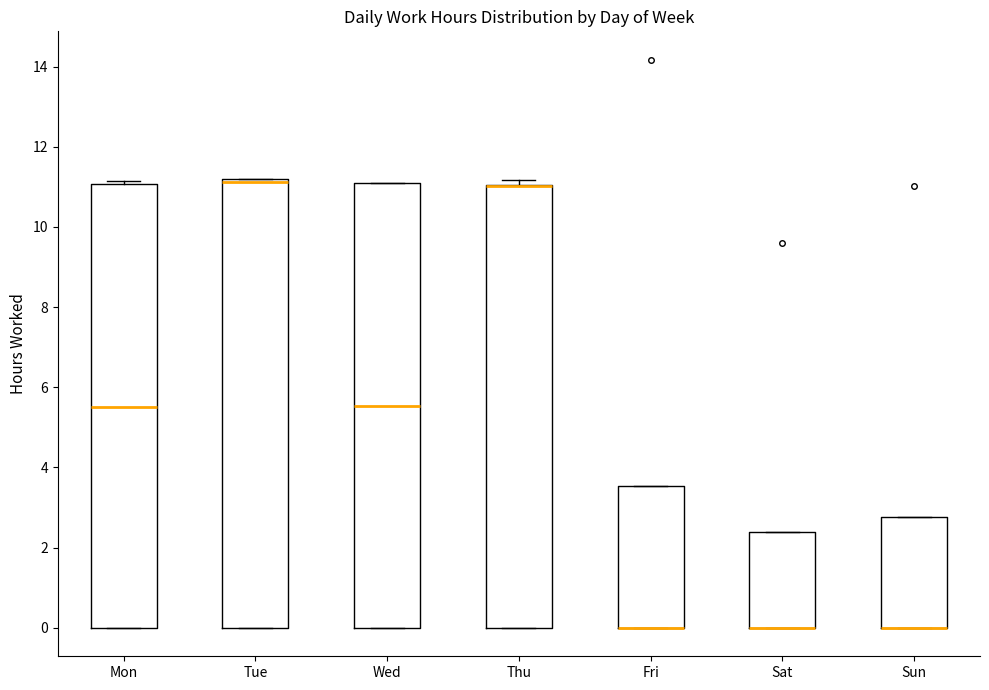

Reading left to right, transcribe this box plot: for each box, give where its median line is, the range the box spans, and where its two whiskers end, as read against the y-axis. The values are not printed on the chart, so give them approximately, as read against the axis.

Mon: median 5.6, box 0.0 to 11.0, whiskers 0.0 to 11.2
Tue: median 11.2 (just below the box's upper edge), box 0.0 to 11.2, whiskers 0.0 to 11.2
Wed: median 5.6, box 0.0 to 11.0, whiskers 0.0 to 11.2
Thu: median 11.0 (drawn on the box's upper edge), box 0.0 to 11.0, whiskers 0.0 to 11.2
Fri: median 0.0 (drawn on the box's lower edge), box 0.0 to 3.6, whiskers 0.0 to 3.6
Sat: median 0.0 (drawn on the box's lower edge), box 0.0 to 2.4, whiskers 0.0 to 2.4
Sun: median 0.0 (drawn on the box's lower edge), box 0.0 to 2.8, whiskers 0.0 to 2.8